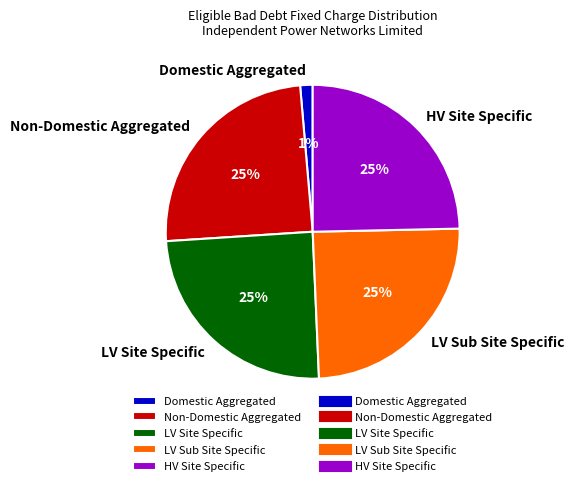

Is there any slice that represents more than half of the pie?

No